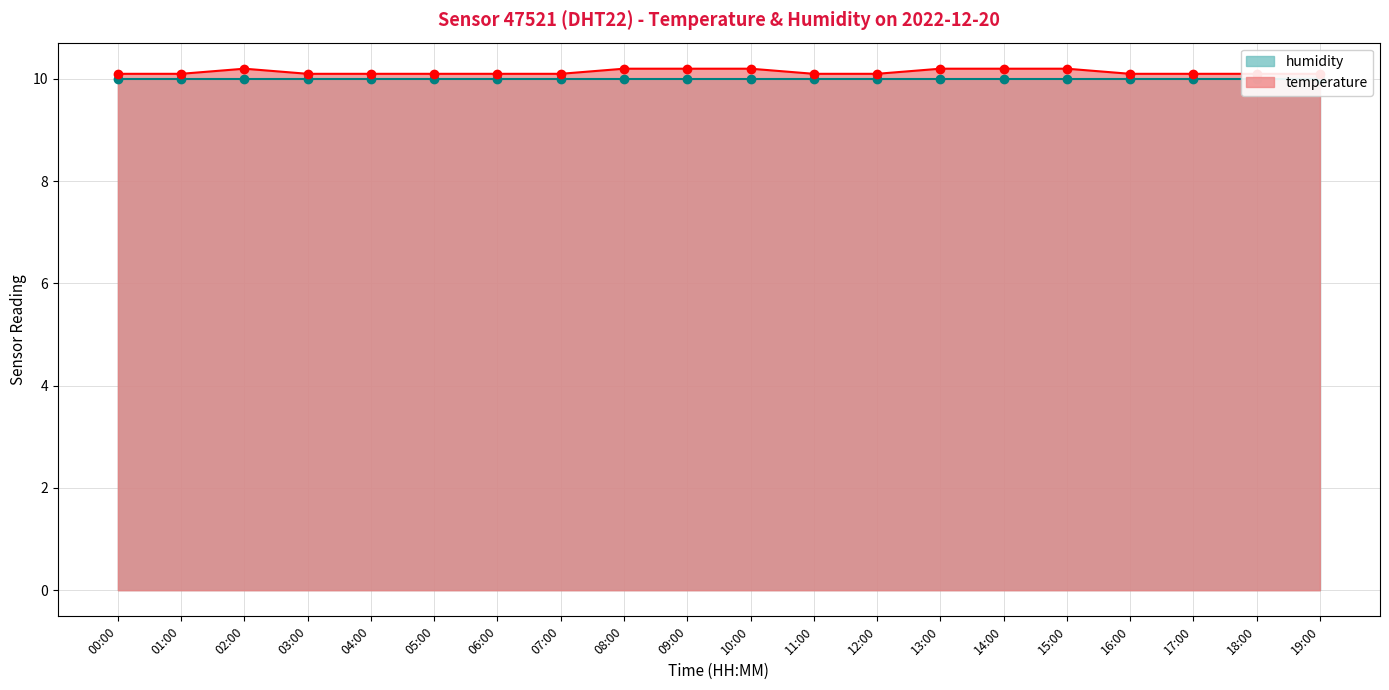

Rank the categories by value from lowest to highest.

00:00, 01:00, 03:00, 04:00, 05:00, 06:00, 07:00, 11:00, 12:00, 16:00, 17:00, 18:00, 19:00, 02:00, 08:00, 09:00, 10:00, 13:00, 14:00, 15:00